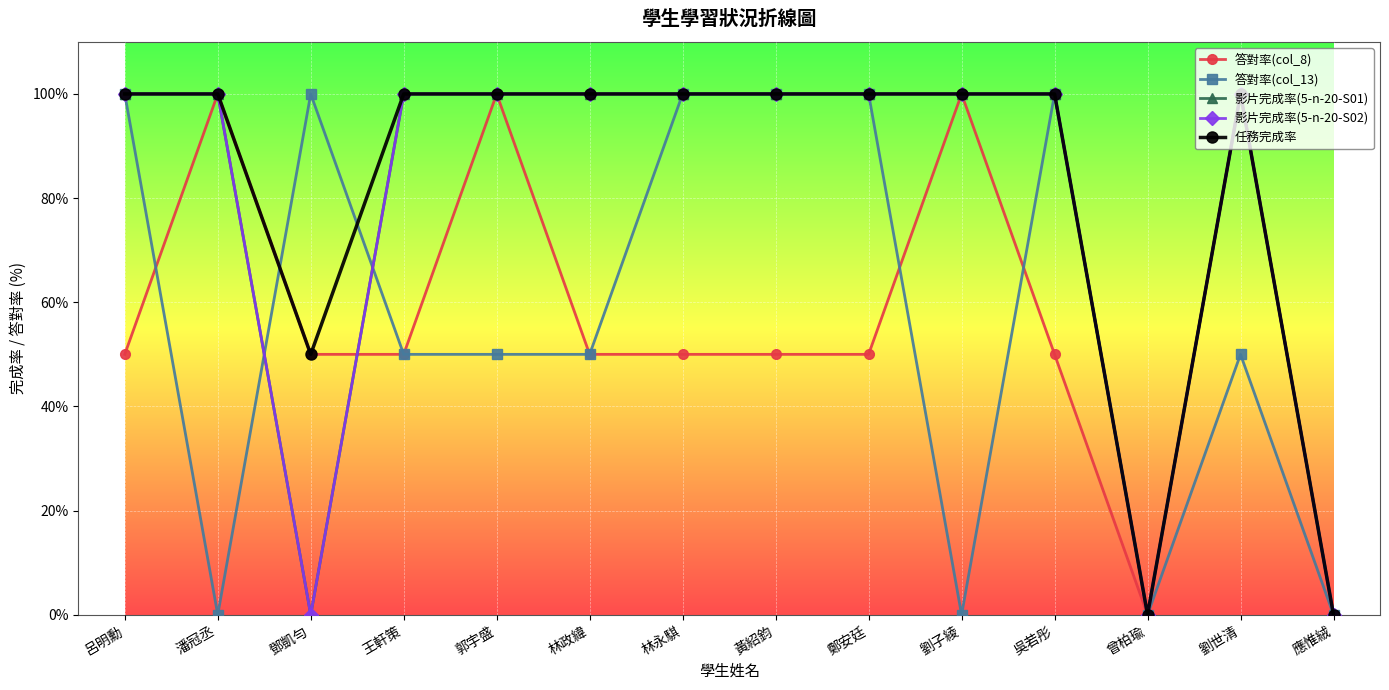

What is the greatest value displayed?

100